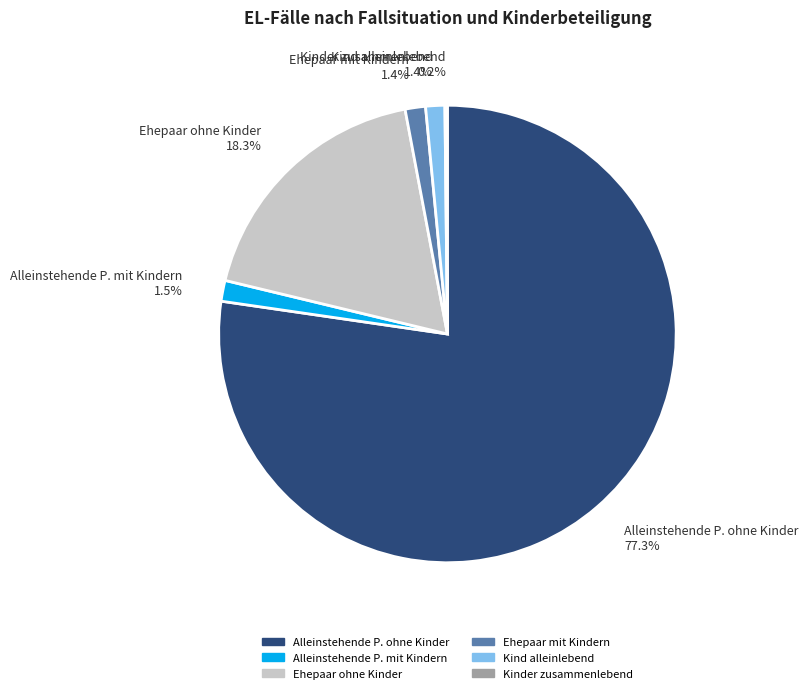

Does Alleinstehende P. ohne Kinder account for over 50% of the chart?

Yes